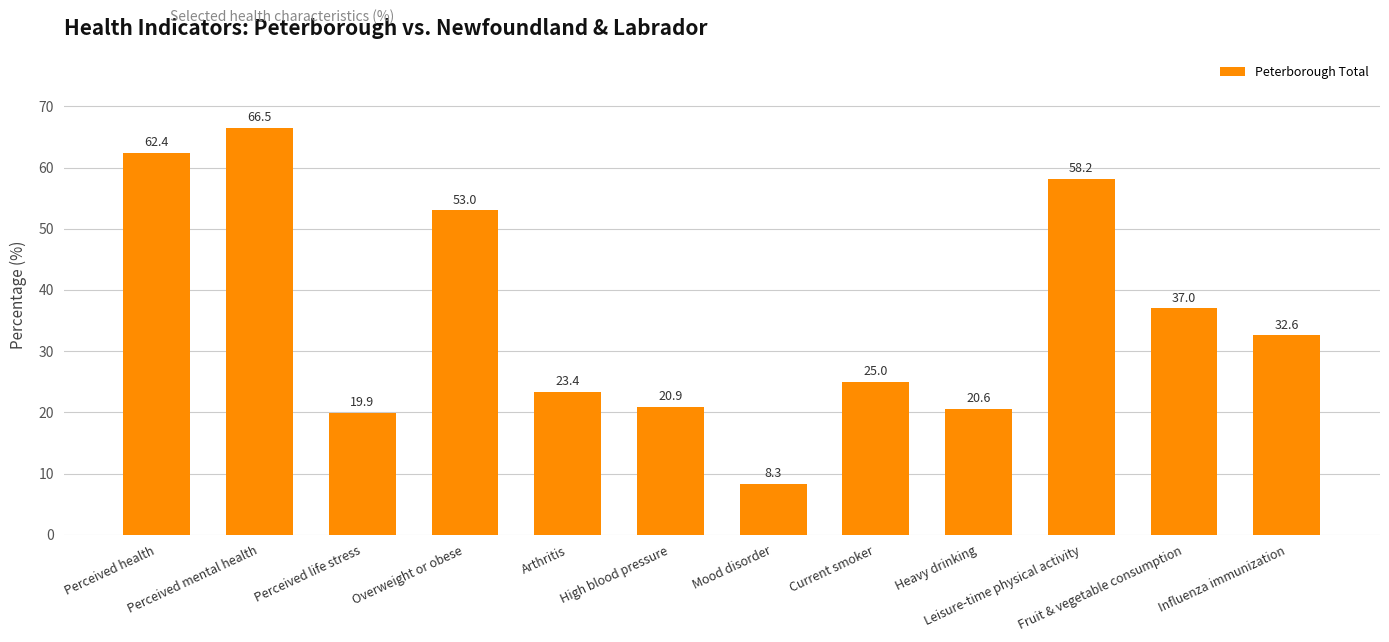

What is the smallest value displayed?

8.3